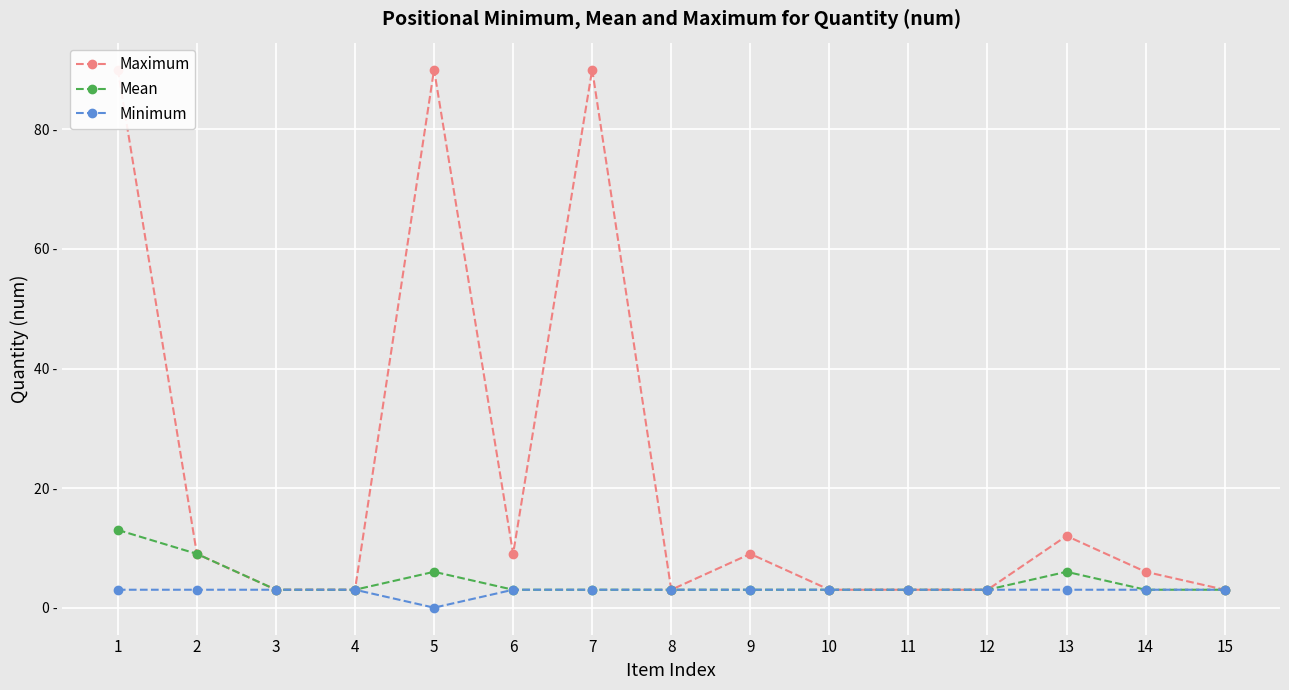

What is the average value of the Maximum series?

22